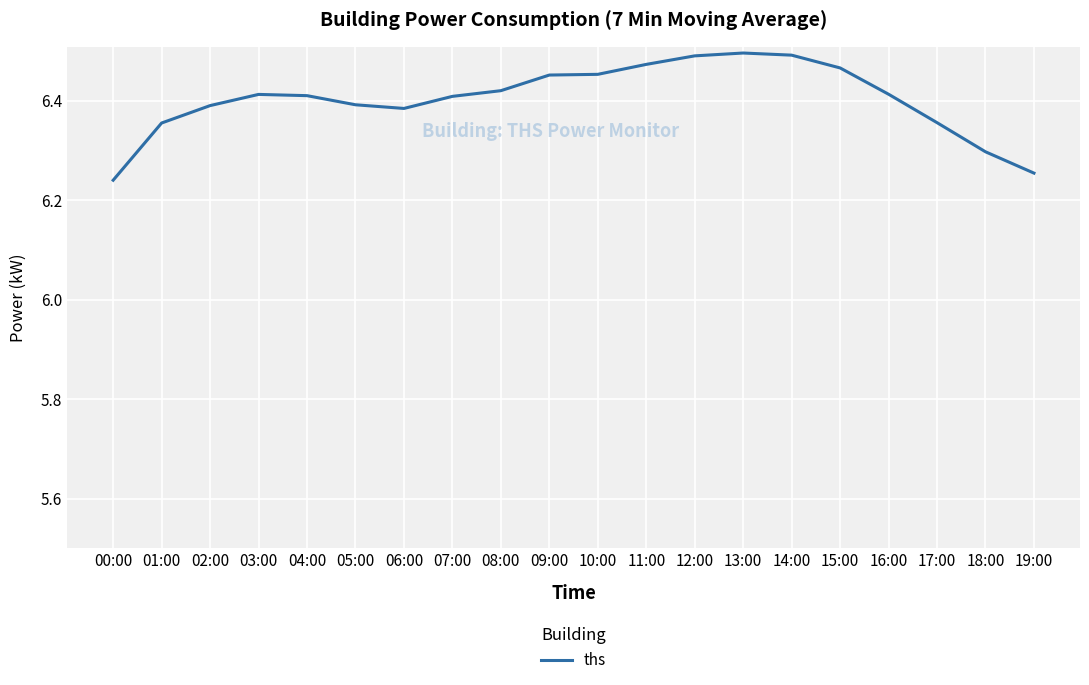

Which has a higher value, 19:00 or 08:00?

08:00